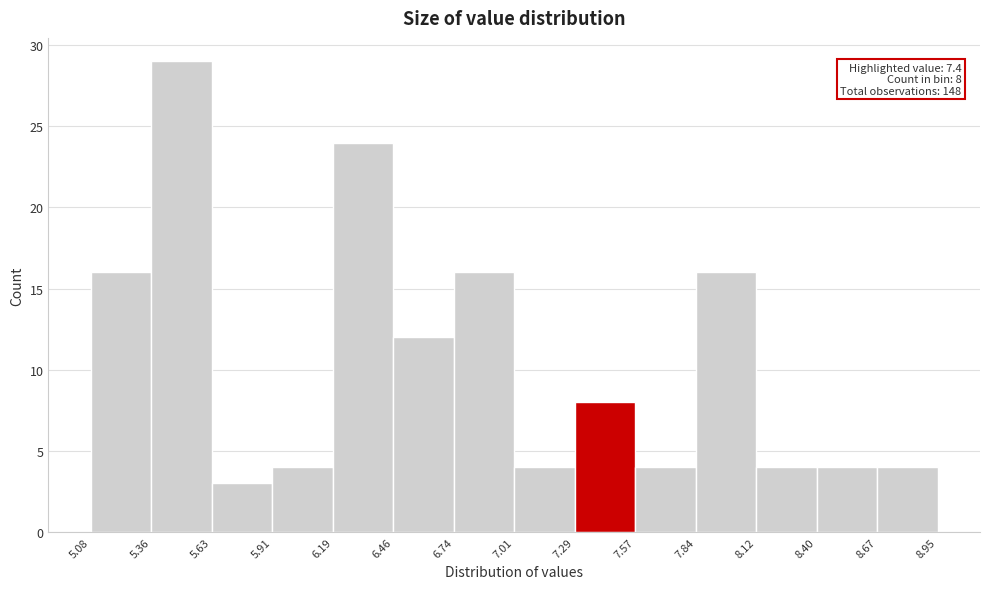

Which range on the x-axis has the tallest bar?

5.36 to 5.63